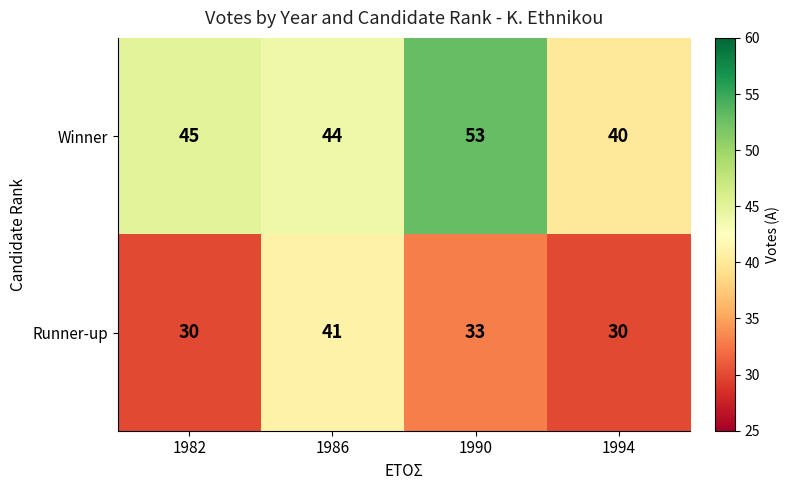

How many categories are shown in the chart?

4